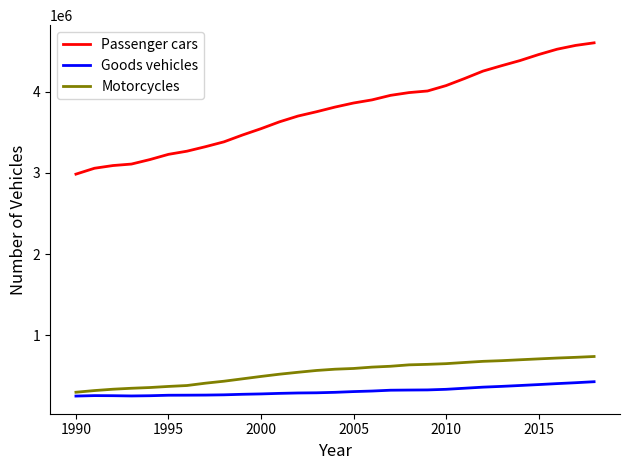

What is the greatest value displayed?

4602688